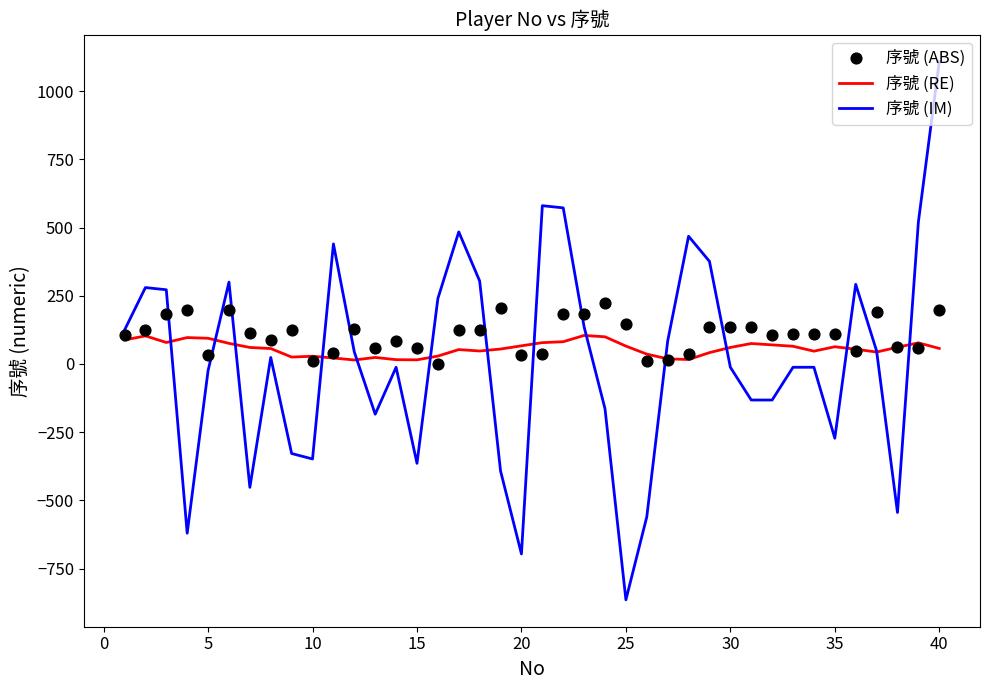

Which series reaches the minimum Y coordinate?

序號 (IM)